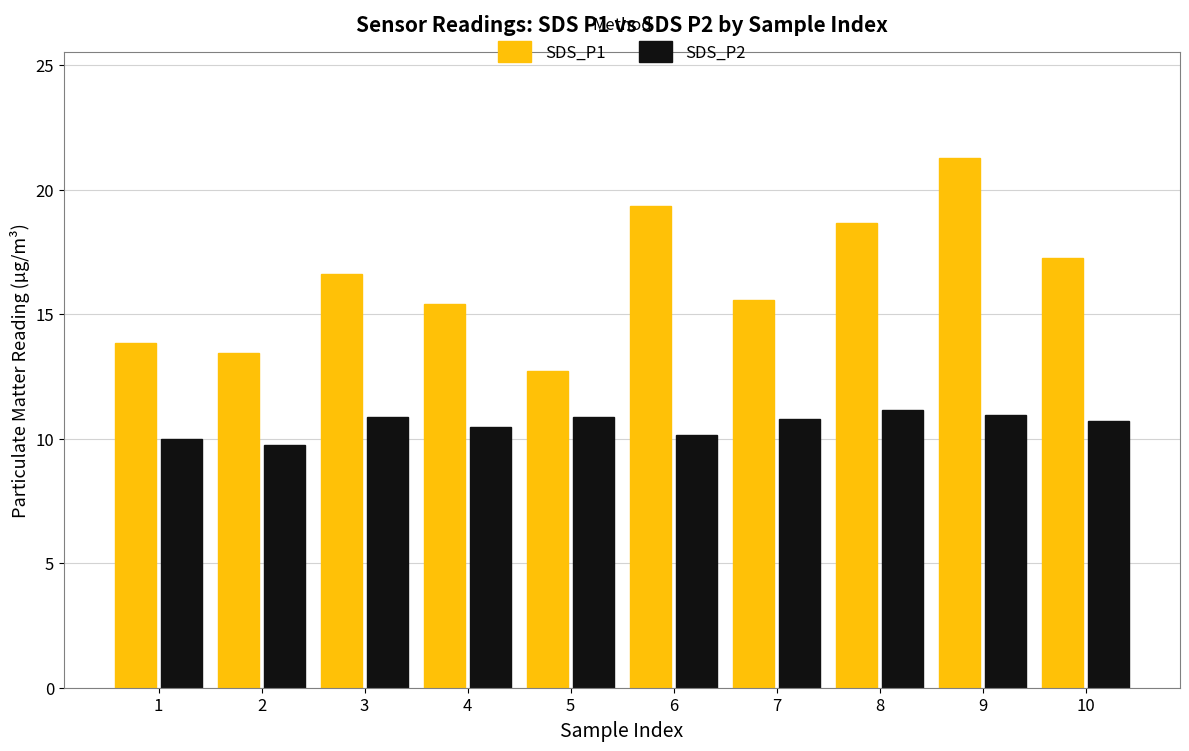

What is the approximate value of SDS_P2 at 8?

11.2